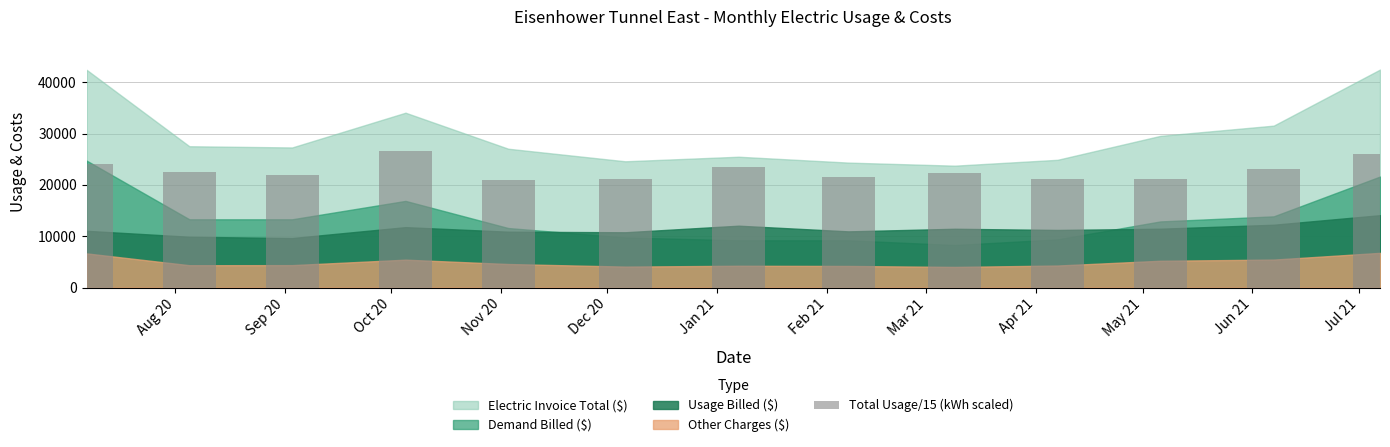

What is the average value?

22778.1